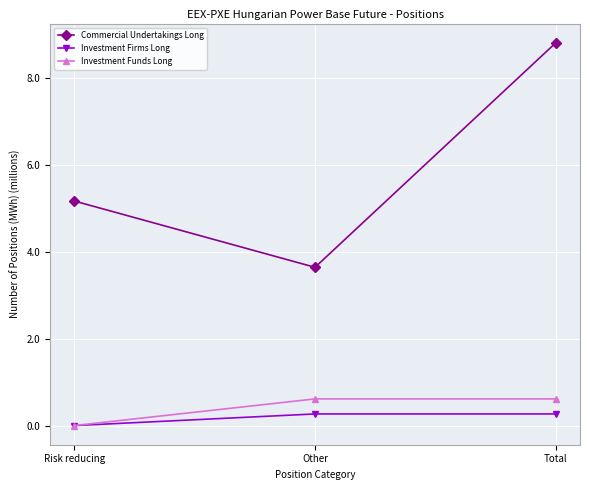

What is the difference between the Commercial Undertakings Long values at Risk reducing and Other?

1.5